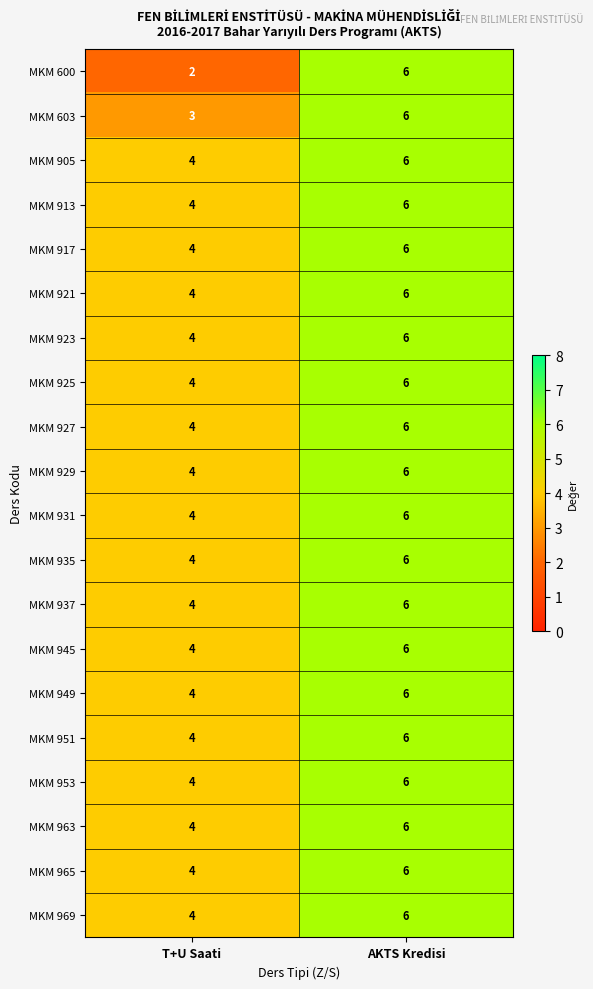

At which label is MKM 923 closest to 5?

T+U Saati